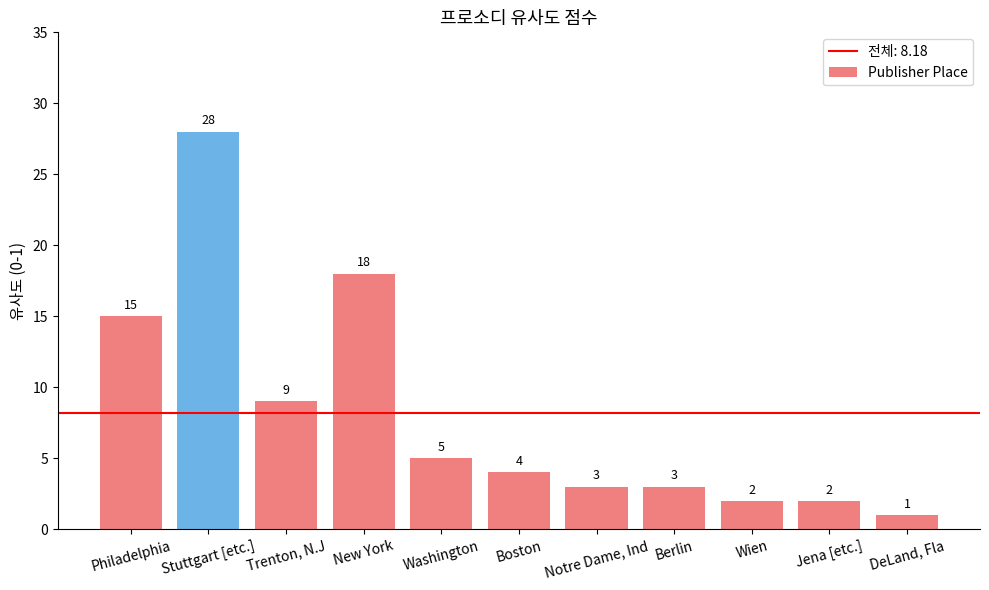

How many series are shown in this chart?

1